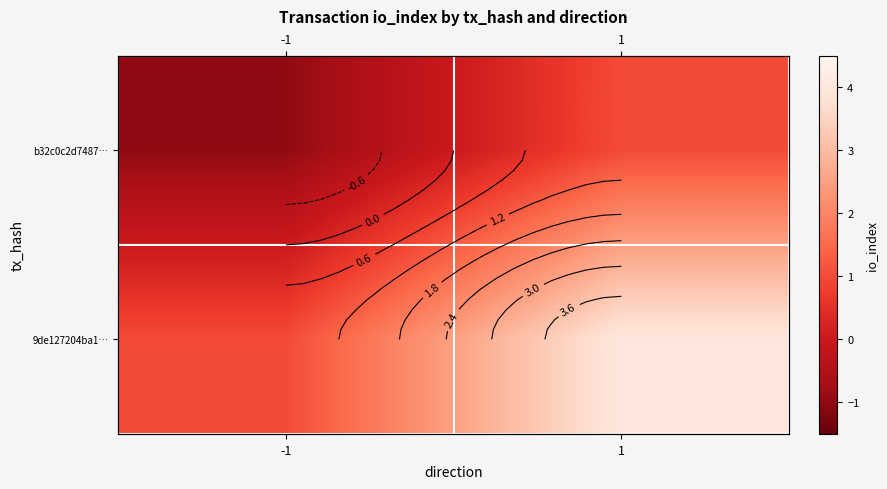

Where is b32c0c2d7487… nearest to the value 0?

-1